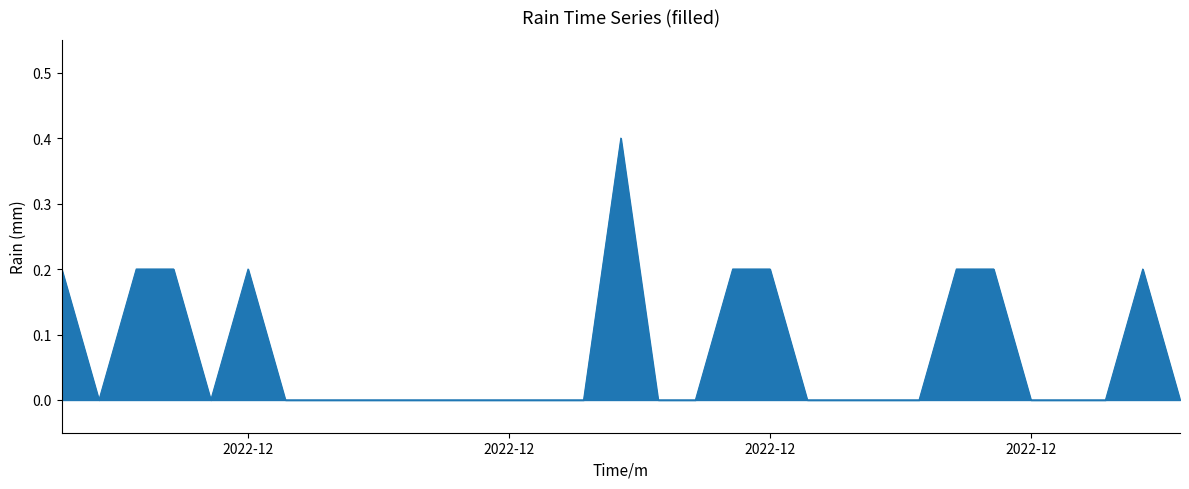

What is the difference between the maximum and minimum values?

0.4